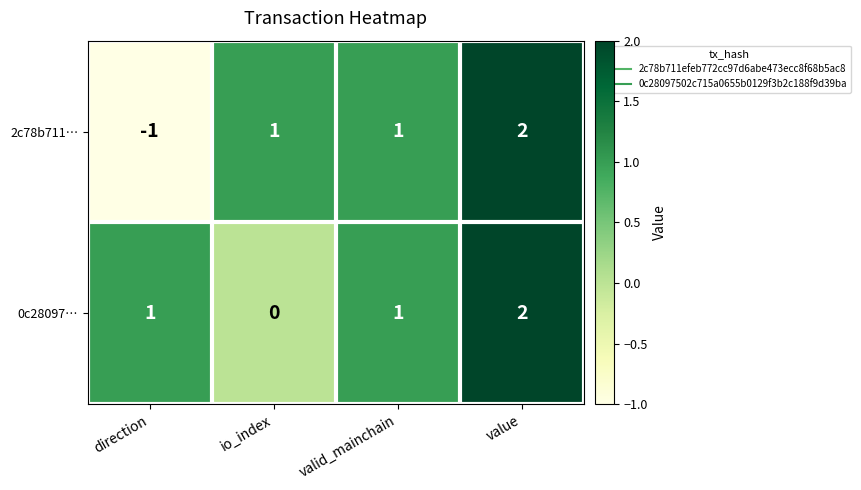

The 2c78b711… series shows 2 at valid_mainchain. True or false?

False